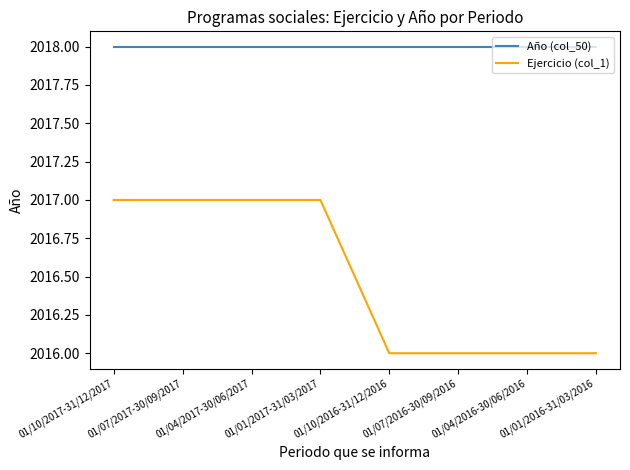

What position from the right is 01/01/2016-31/03/2016?

1